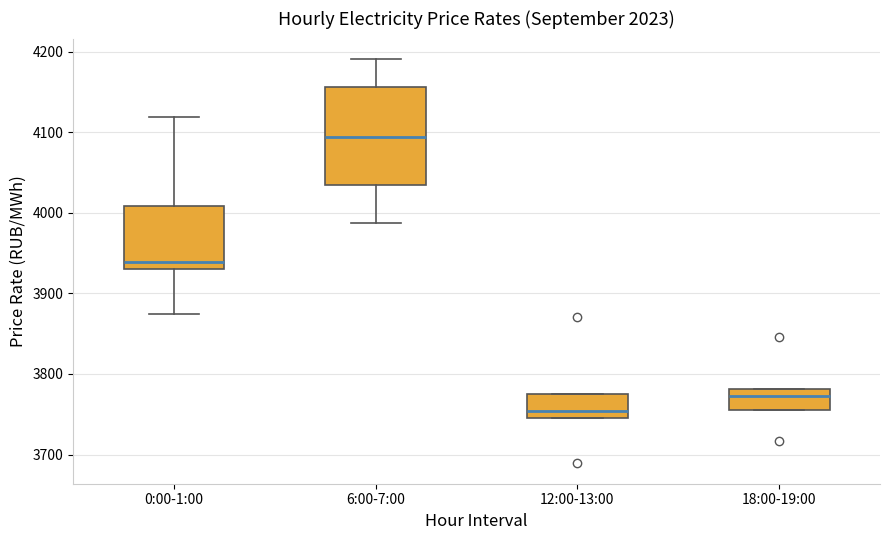

Reading left to right, transcribe this box plot: for each box, give where its median line is, the range the box spans, and where its two whiskers end, as read against the y-axis. The values are not printed on the chart, so give them approximately, as read against the axis.

0:00-1:00: median 3940, box 3930 to 4010, whiskers 3870 to 4120
6:00-7:00: median 4090, box 4030 to 4160, whiskers 3990 to 4190
12:00-13:00: median 3750 (just above the box's lower edge), box 3750 to 3780, whiskers 3750 to 3780
18:00-19:00: median 3770, box 3760 to 3780, whiskers 3760 to 3780